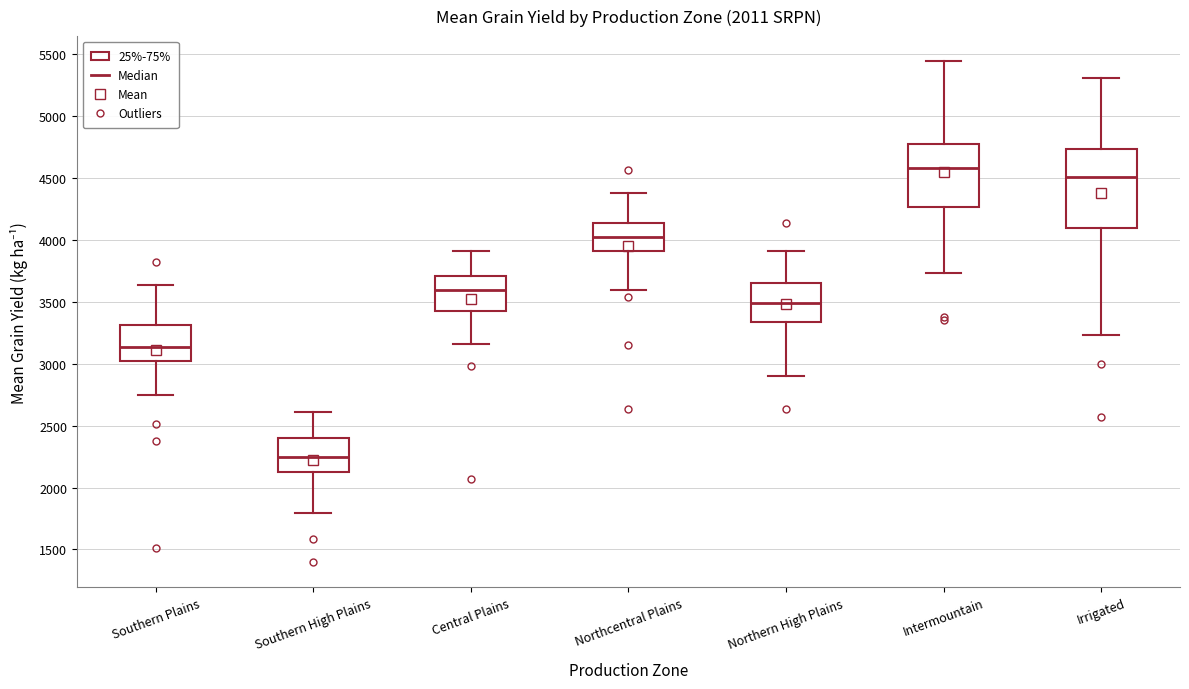

Reading left to right, read every box against the y-axis: the position of its median line, the range the box covers, and the ends of its whiskers. The values are not printed on the chart, so give them approximately, as read against the axis.

Southern Plains: median 3150, box 3000 to 3300, whiskers 2750 to 3650
Southern High Plains: median 2250, box 2150 to 2400, whiskers 1800 to 2600
Central Plains: median 3600, box 3450 to 3700, whiskers 3150 to 3900
Northcentral Plains: median 4050, box 3900 to 4150, whiskers 3600 to 4400
Northern High Plains: median 3500, box 3350 to 3650, whiskers 2900 to 3900
Intermountain: median 4600, box 4250 to 4800, whiskers 3750 to 5450
Irrigated: median 4500, box 4100 to 4750, whiskers 3250 to 5300